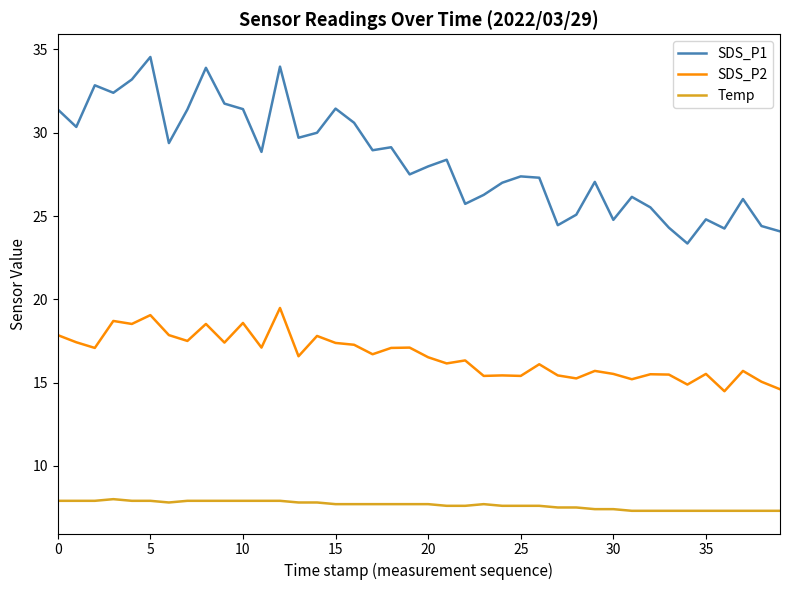

Which series has the widest spread of values?

SDS_P1